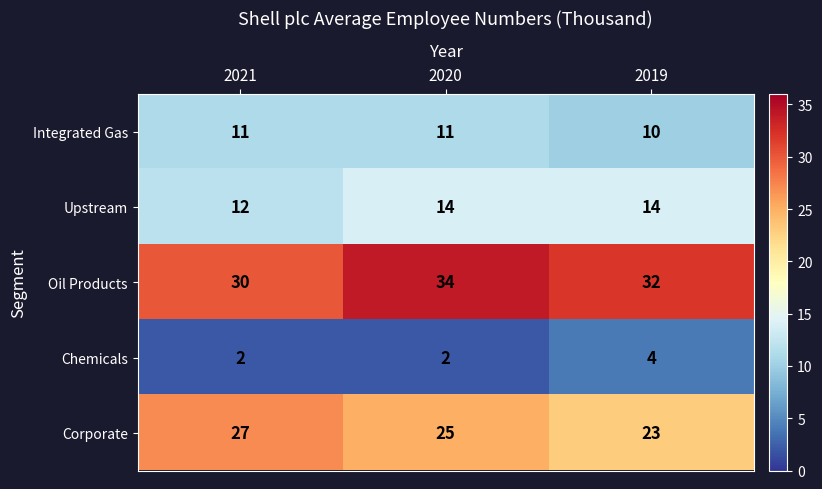

Count the number of data series in this chart.

5